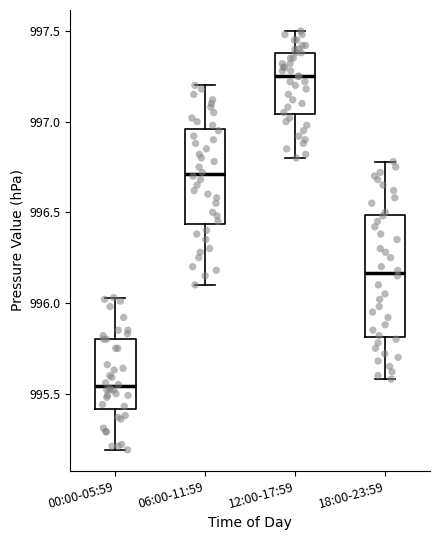

Which box's median line is the lowest?

00:00-05:59